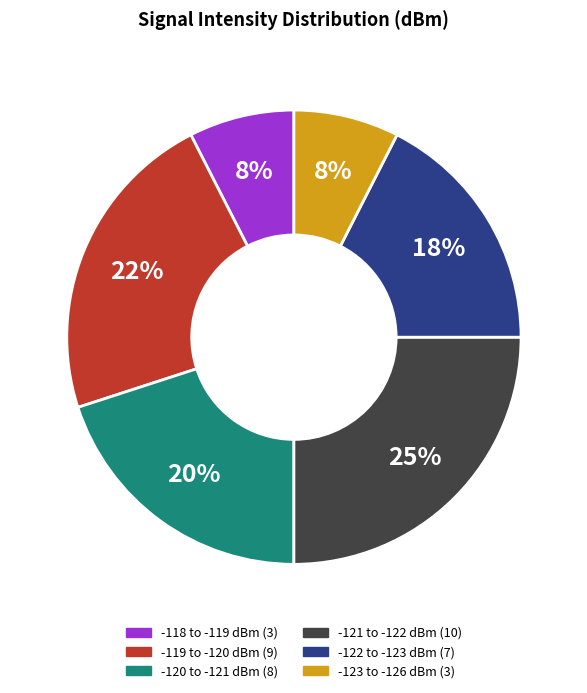

Is there a majority slice in this chart?

No